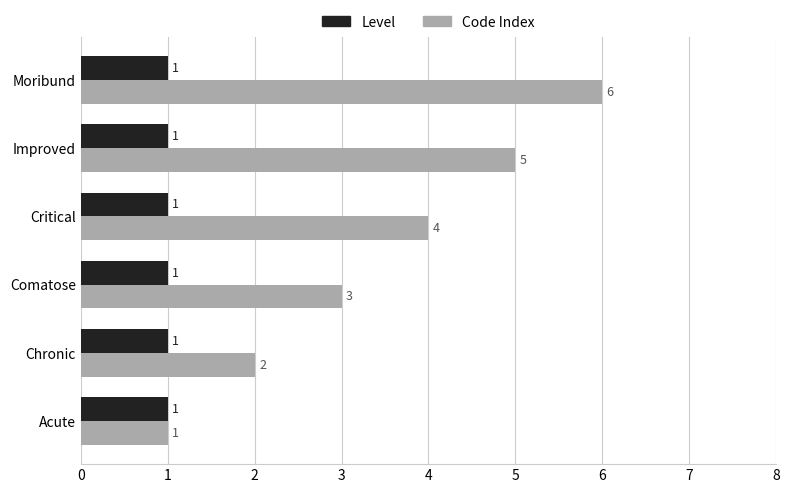

What value does the Code Index series have at Moribund?

6